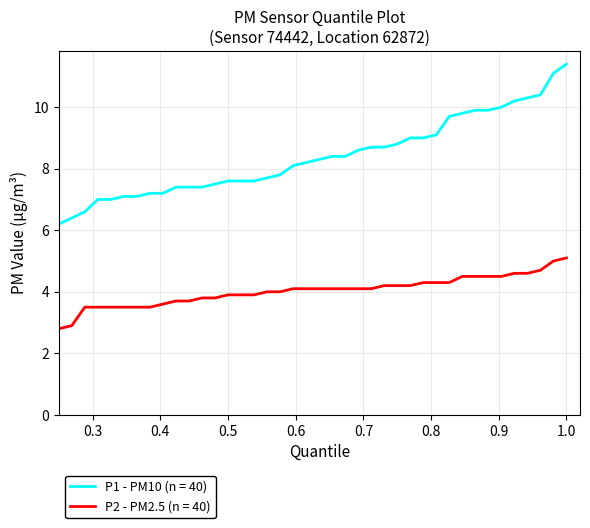

At how many categories does at least one series exceed 11?

2